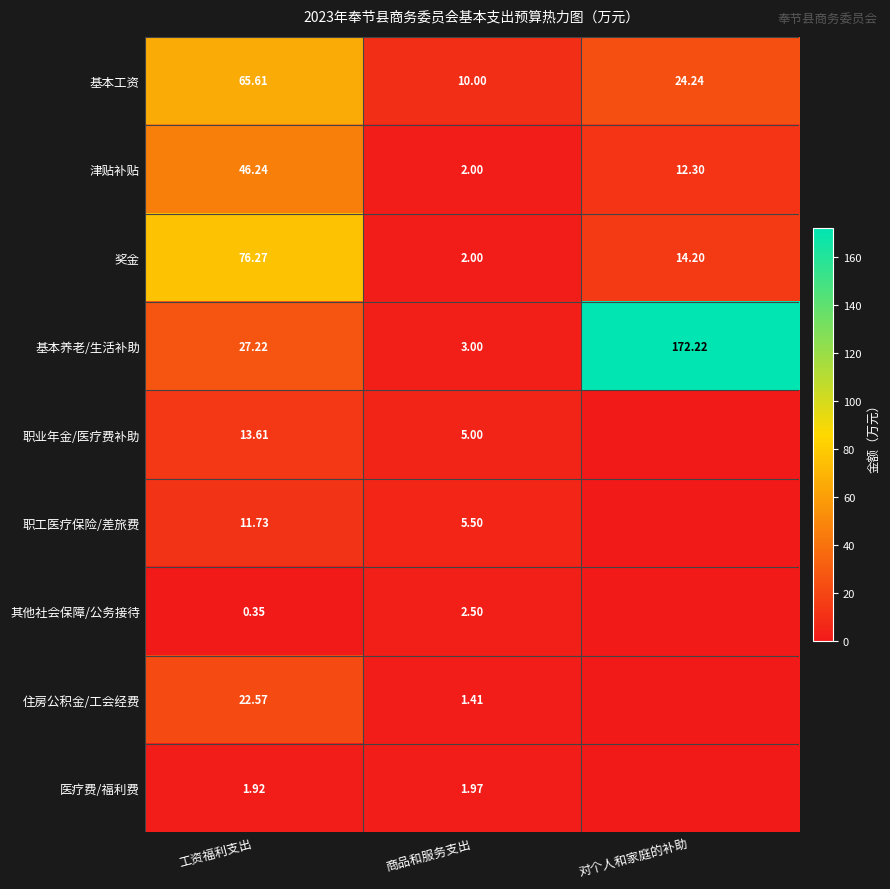

Is the value of 住房公积金/工会经费 at 商品和服务支出 greater than the value of 其他社会保障/公务接待 at 商品和服务支出?

No